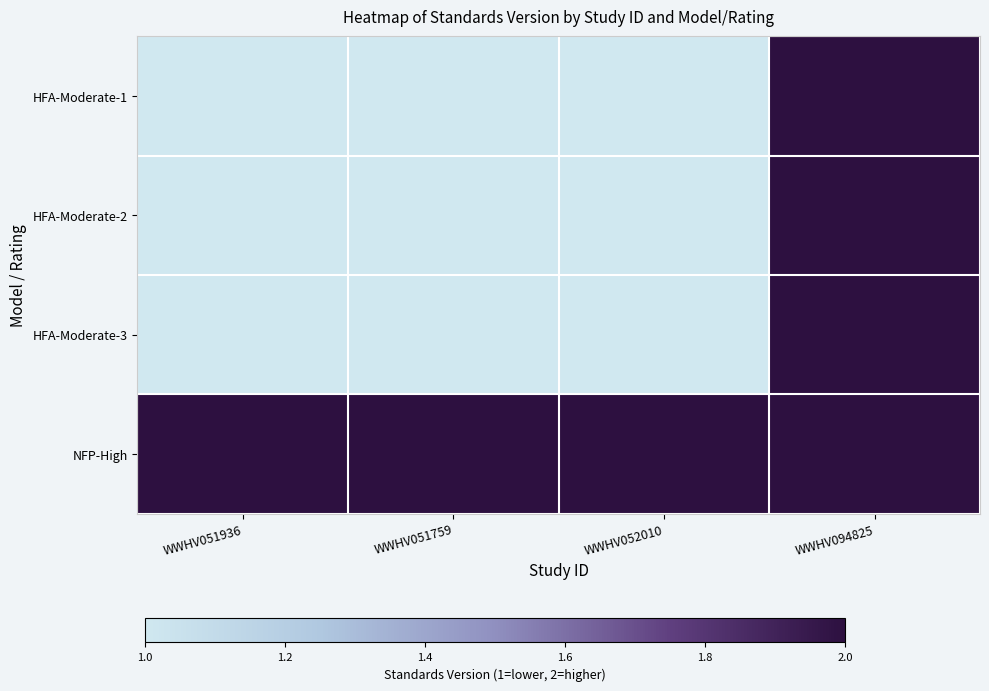

At which category is the sum across all series the highest?

WWHV094825